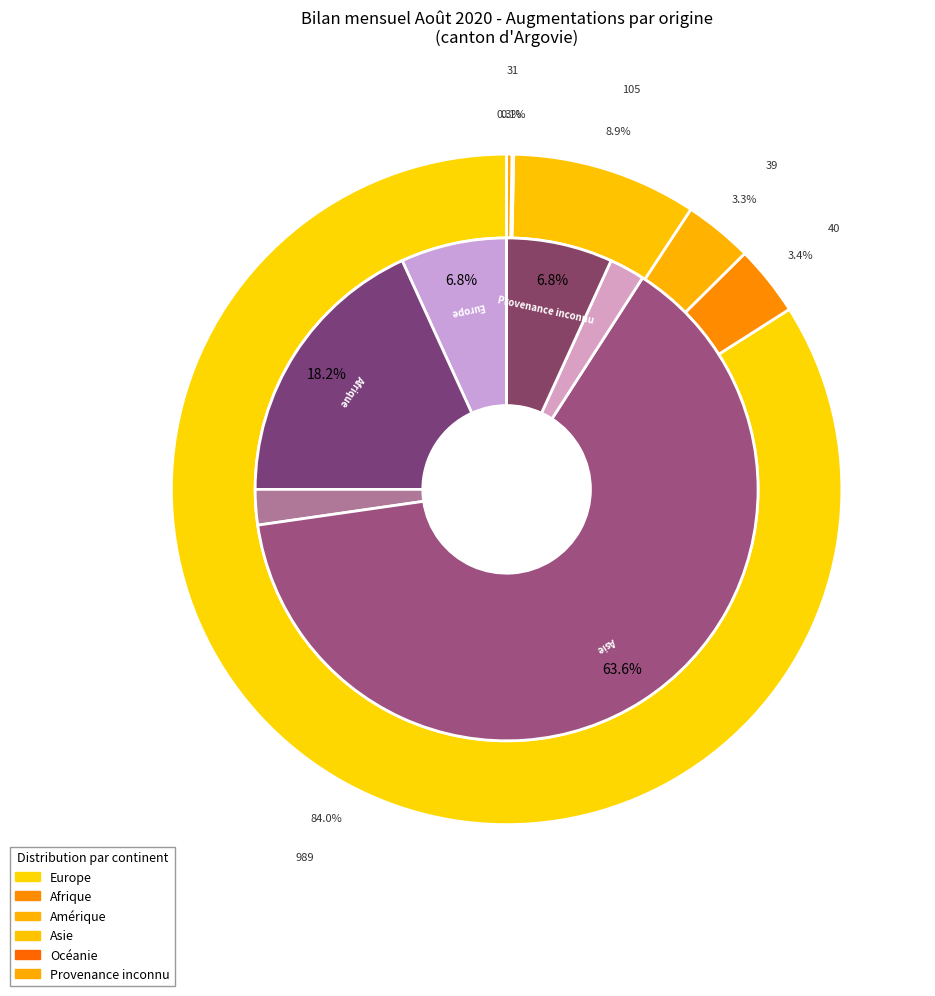

How many segments does this pie chart have?

7